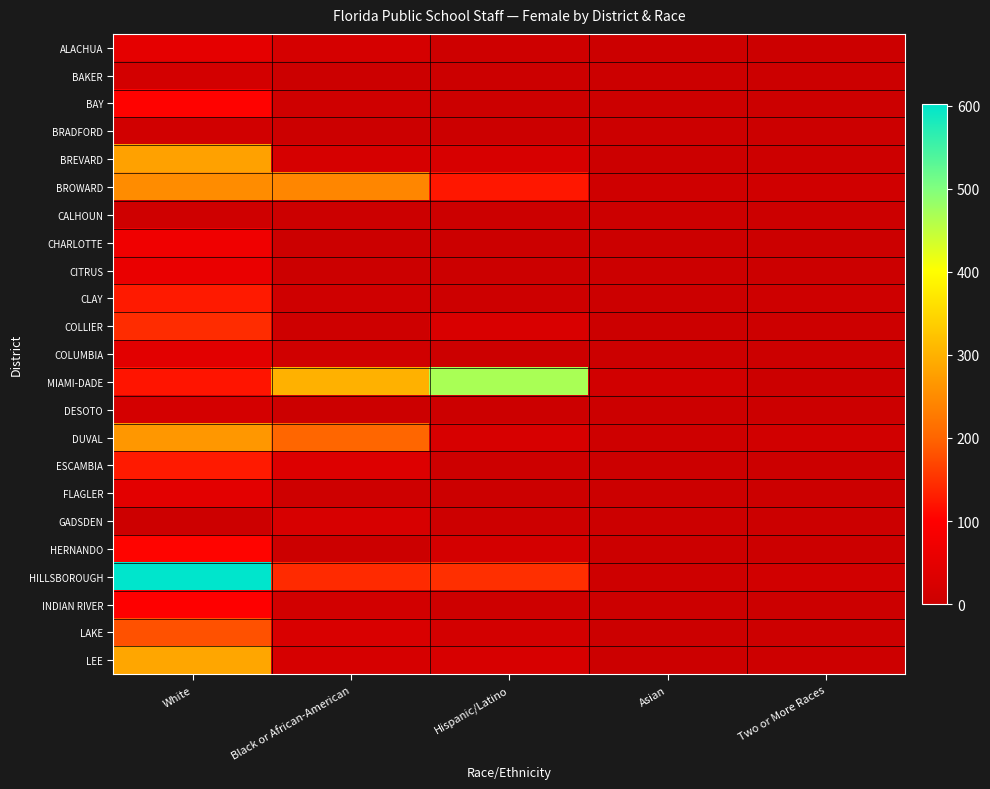

Count the number of data series in this chart.

23